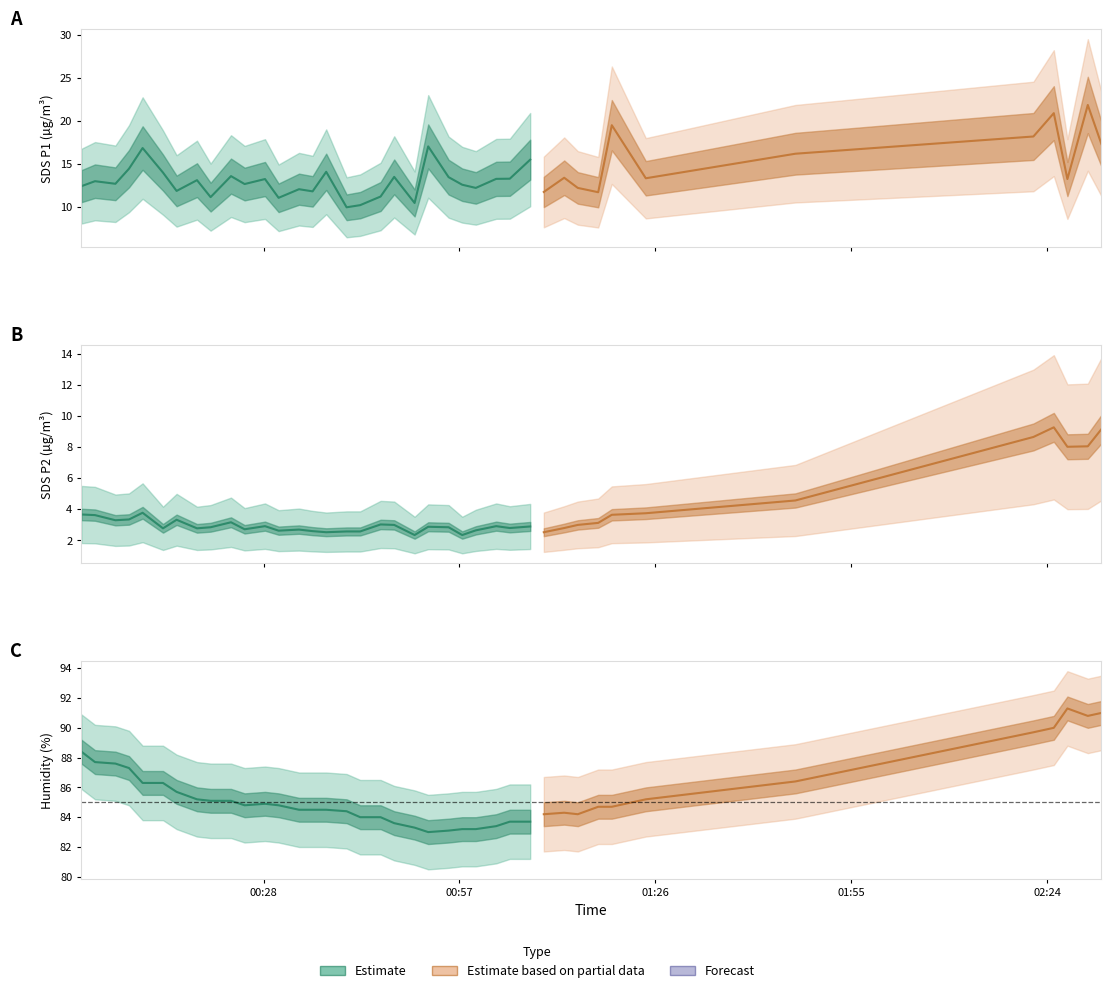

True or false: SDS_P2 has more than 1 points higher than both neighbors.

True